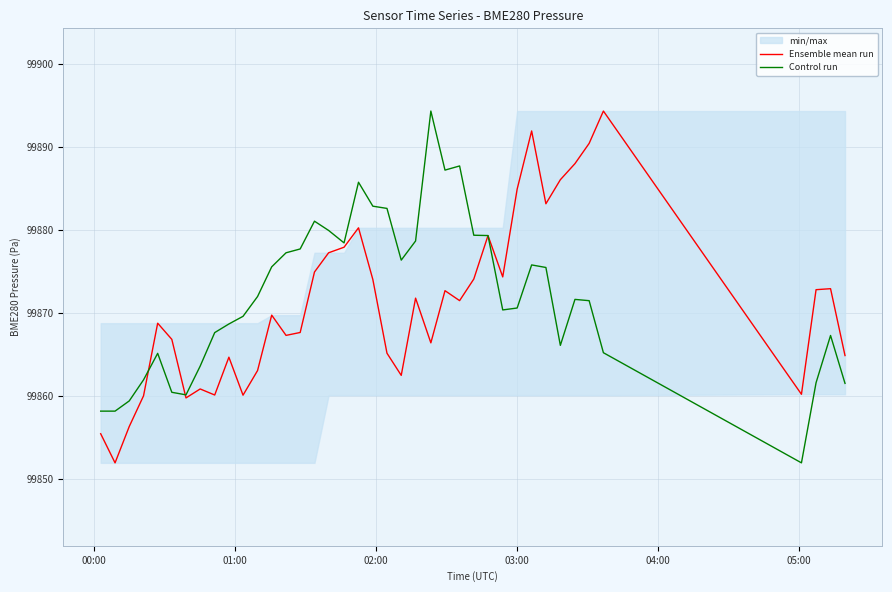

What is the maximum value for Control run?

99894.3